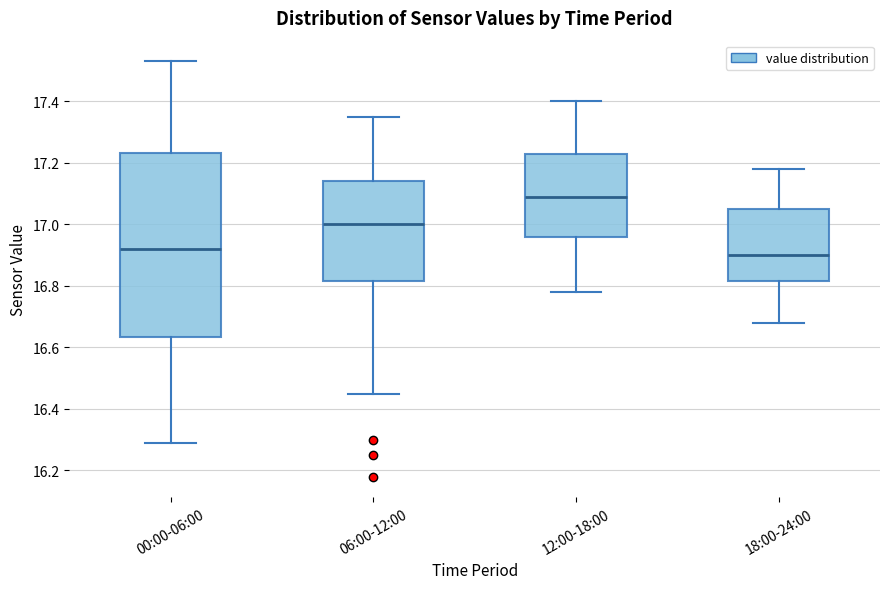

Which box has the highest median line?

12:00-18:00